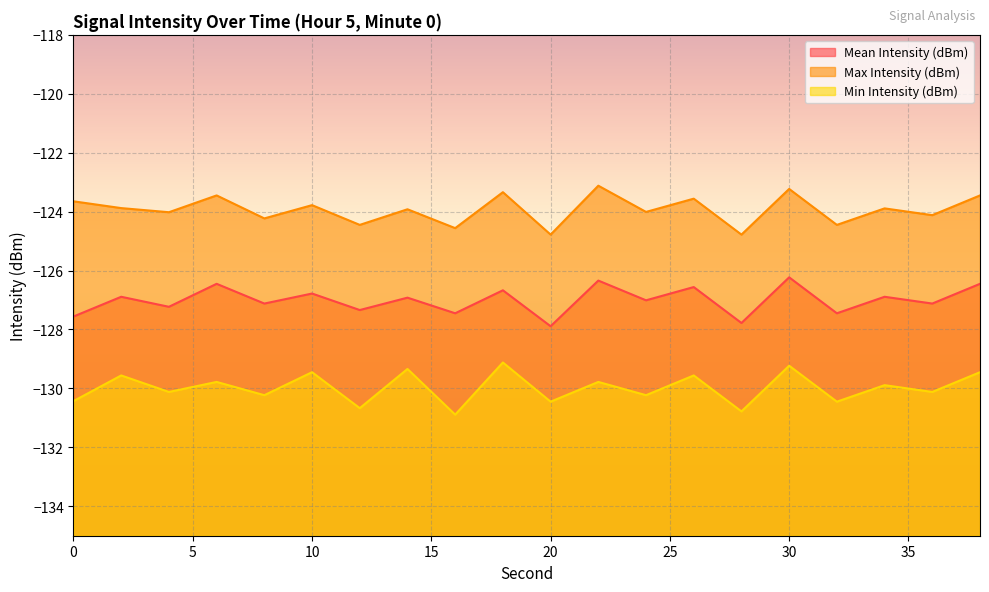

Read the Max Intensity (dBm) value at 24.

-124.0